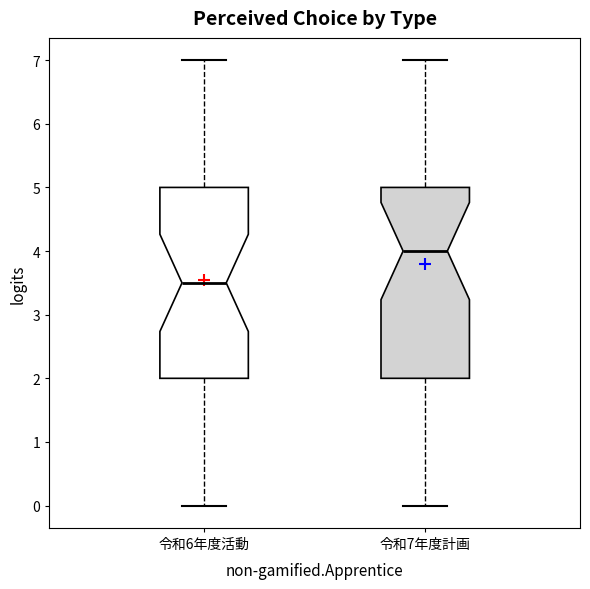

Which box has the highest median line?

令和7年度計画